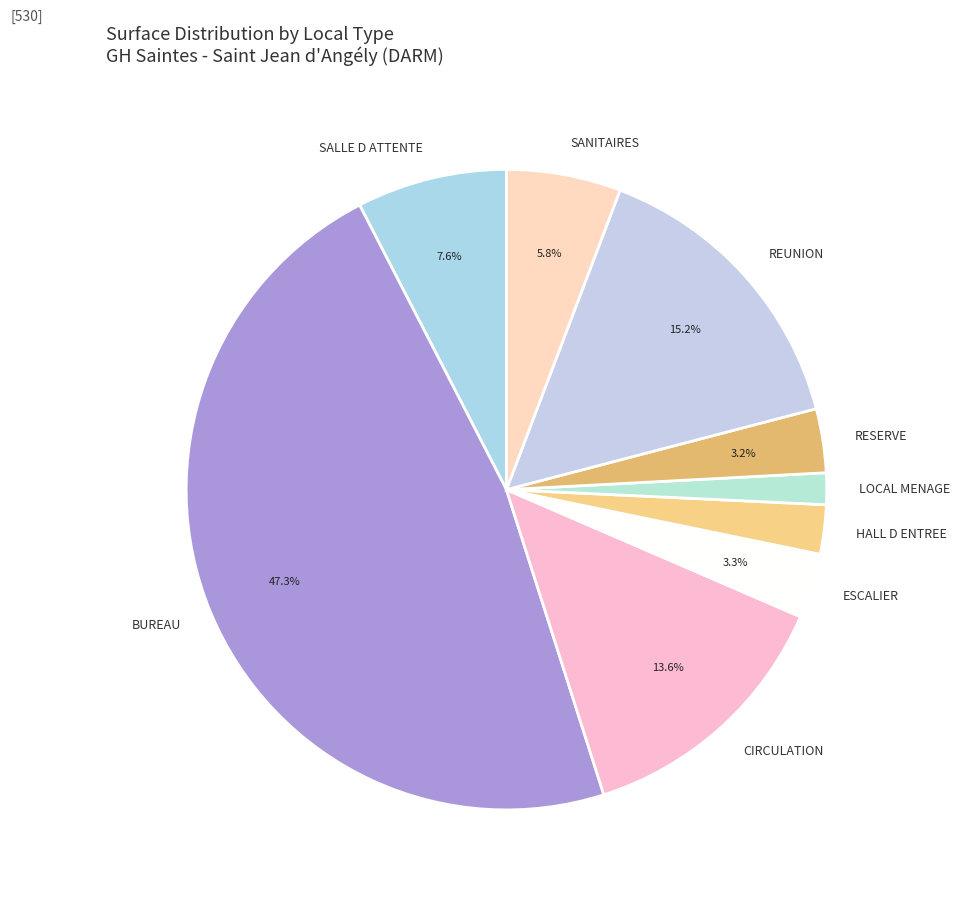

Between LOCAL MENAGE and RESERVE, which is larger?

RESERVE